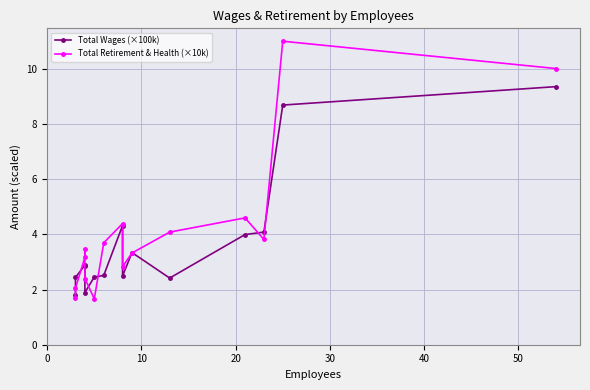

The value of Total Retirement & Health (×10k) at 20 is 4.2. True or false?

False